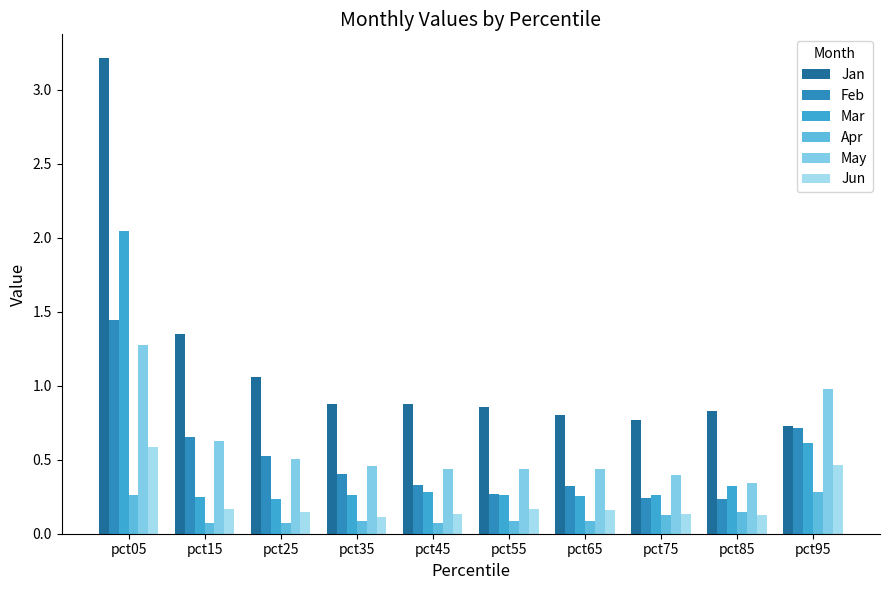

Reading left to right, extract all data points from this chart.

Jan: 3.2	1.4	1.1	0.9	0.9	0.9	0.8	0.8	0.8	0.7
Feb: 1.4	0.7	0.5	0.4	0.3	0.3	0.3	0.2	0.2	0.7
Mar: 2.0	0.2	0.2	0.3	0.3	0.3	0.3	0.3	0.3	0.6
Apr: 0.3	0.1	0.1	0.1	0.1	0.1	0.1	0.1	0.1	0.3
May: 1.3	0.6	0.5	0.5	0.4	0.4	0.4	0.4	0.3	1.0
Jun: 0.6	0.2	0.1	0.1	0.1	0.2	0.2	0.1	0.1	0.5